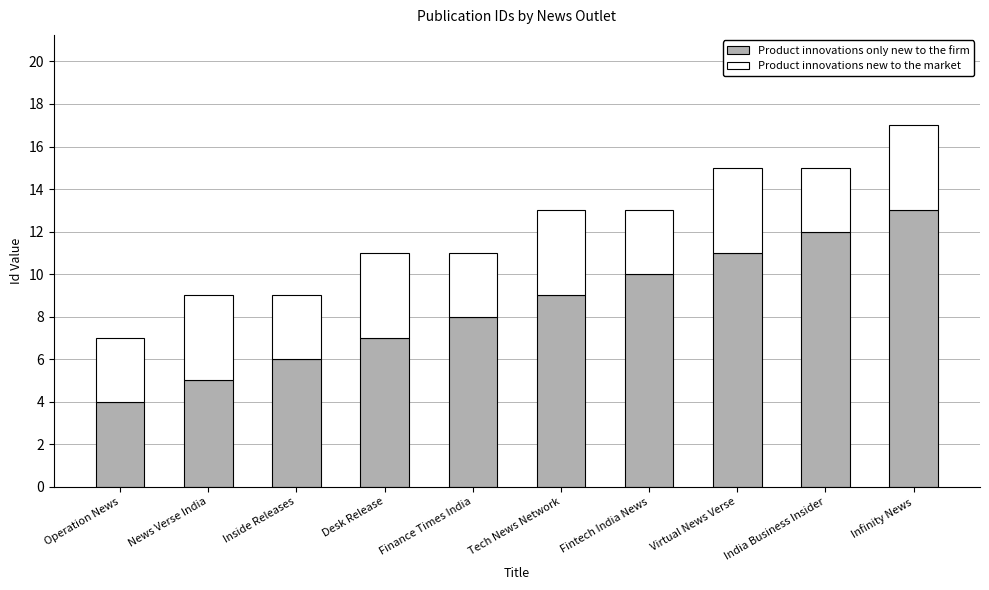

At which category is the sum across all series the highest?

Infinity News